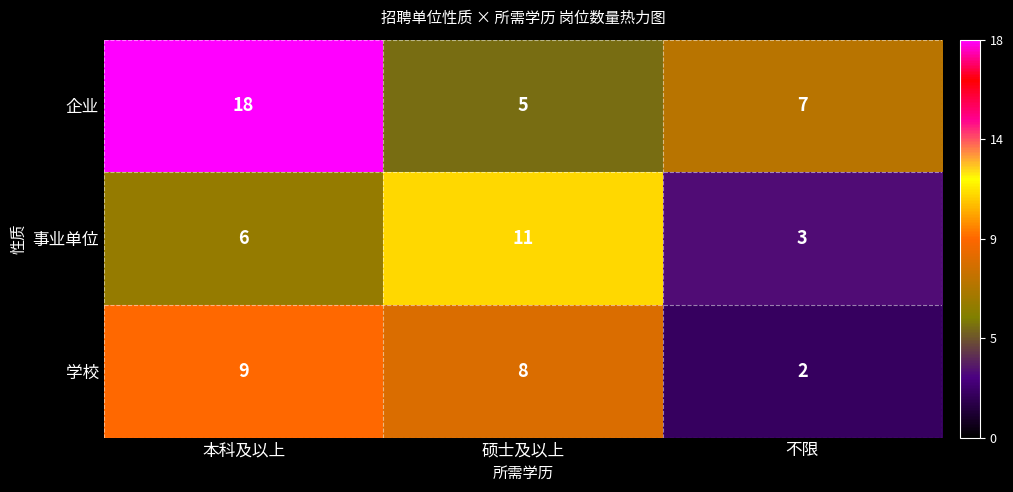

What is the average value of the 企业 series?

10